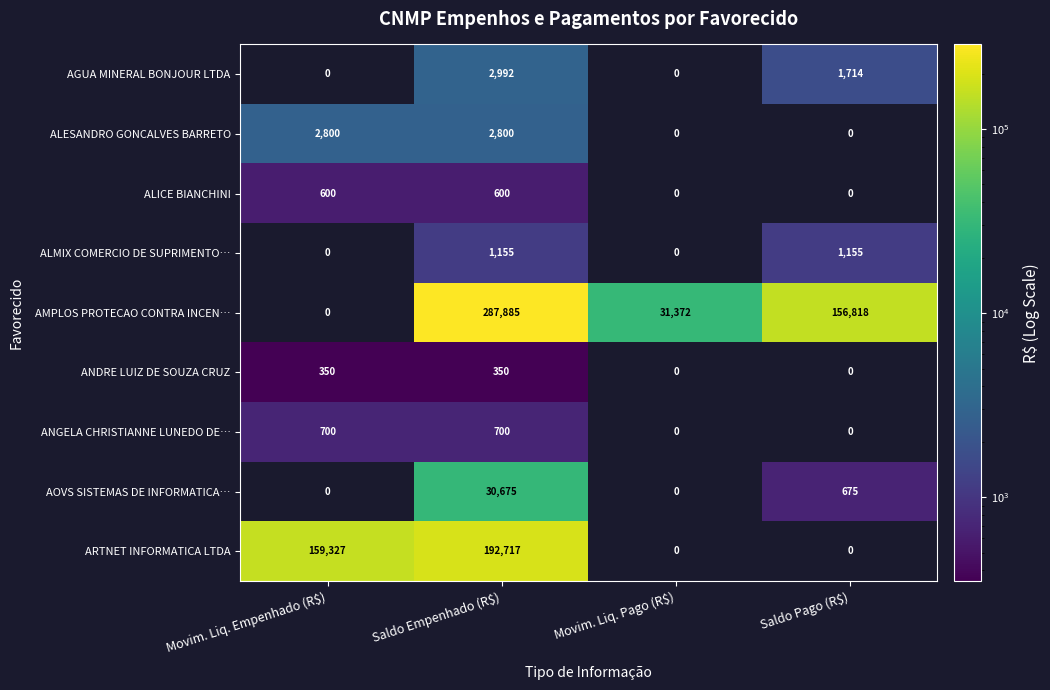

Which series has the largest total across all categories?

AMPLOS PROTECAO CONTRA INCEN…